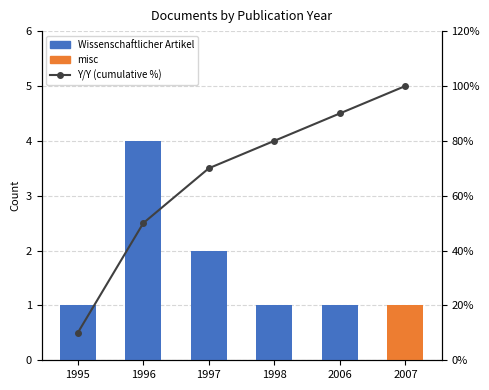

The misc series shows 0 at 1997. True or false?

True